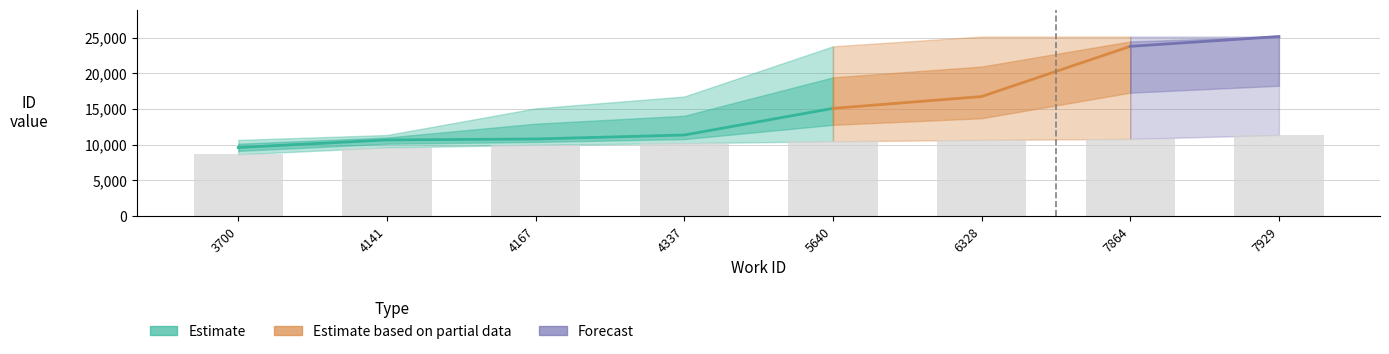

What is the difference between the maximum and second lowest values in the id_mid series?

14509